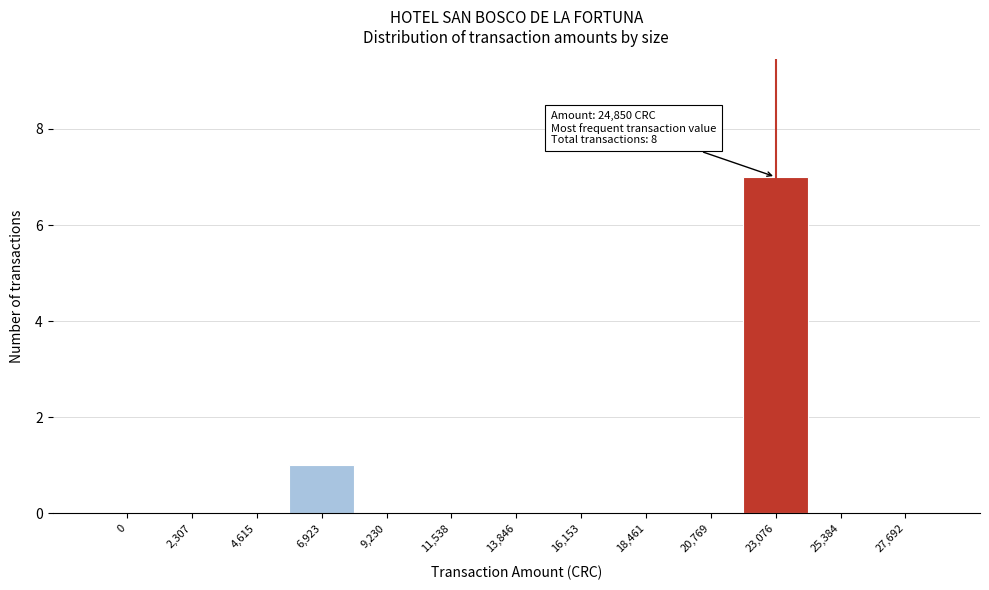

Reading left to right, list all the values displayed in this chart.

0=0	2,307=0	4,615=0	6,923=1	9,230=0	11,538=0	13,846=0	16,153=0	18,461=0	20,769=0	23,076=7	25,384=0	27,692=0